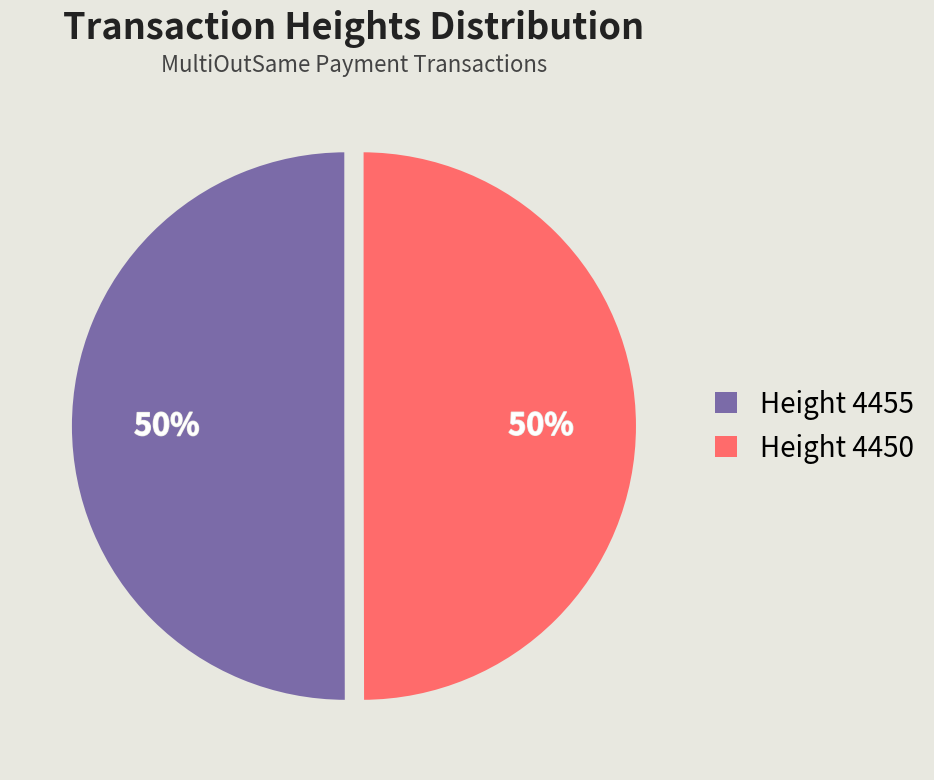

Is it true that Height 4455 is 59% of the pie?

False